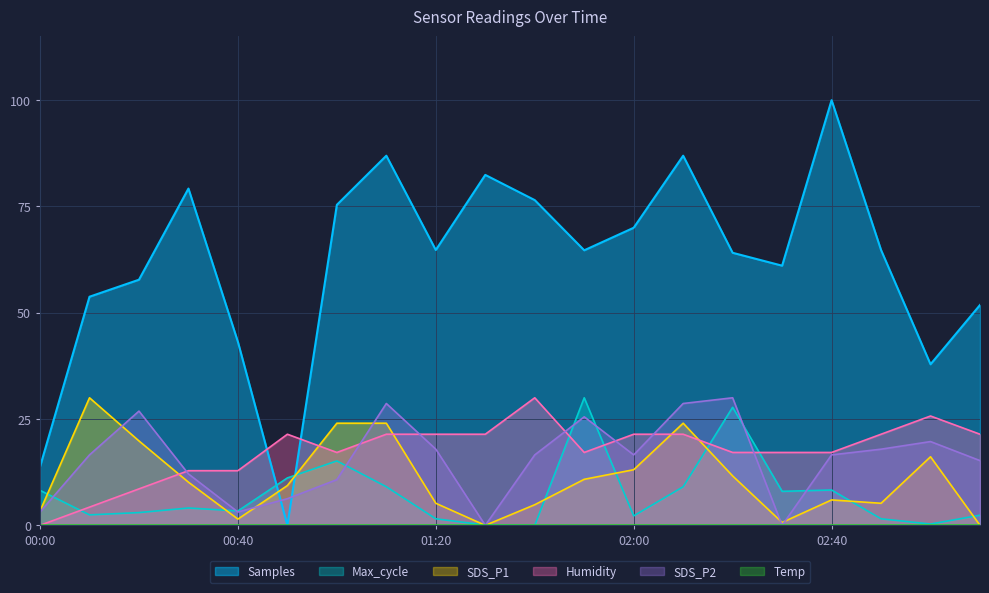

At which category does SDS_P2 reach its first local peak?

00:20